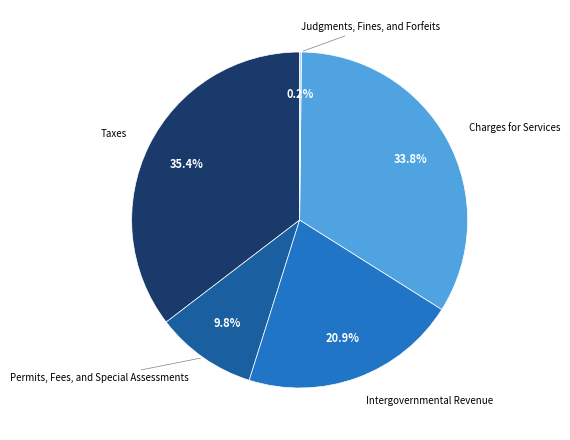

To the nearest percent, what is the combined percentage of Permits, Fees, and Special Assessments and Intergovernmental Revenue?

31%